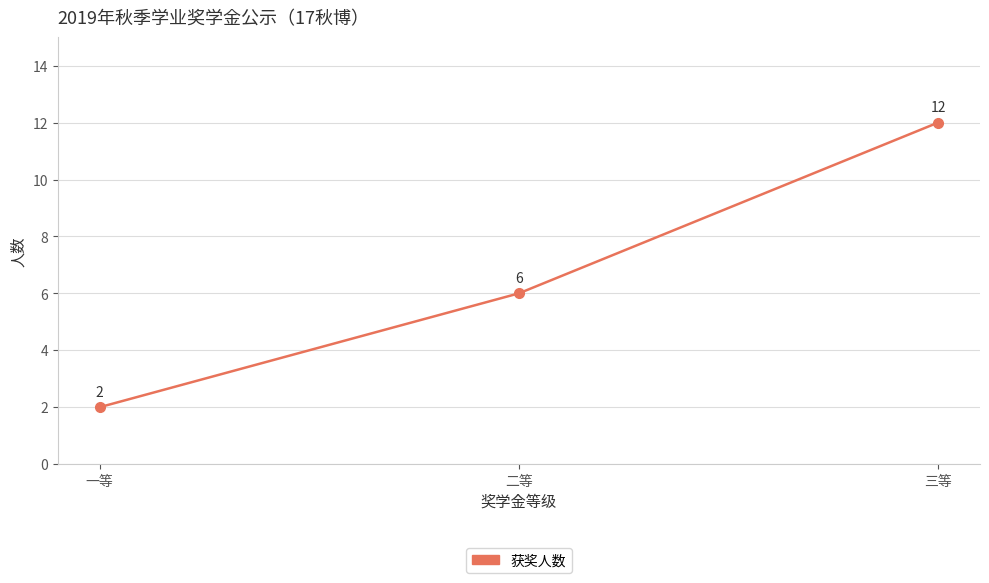

Reading left to right, what are all the values shown in this chart?

一等=2	二等=6	三等=12